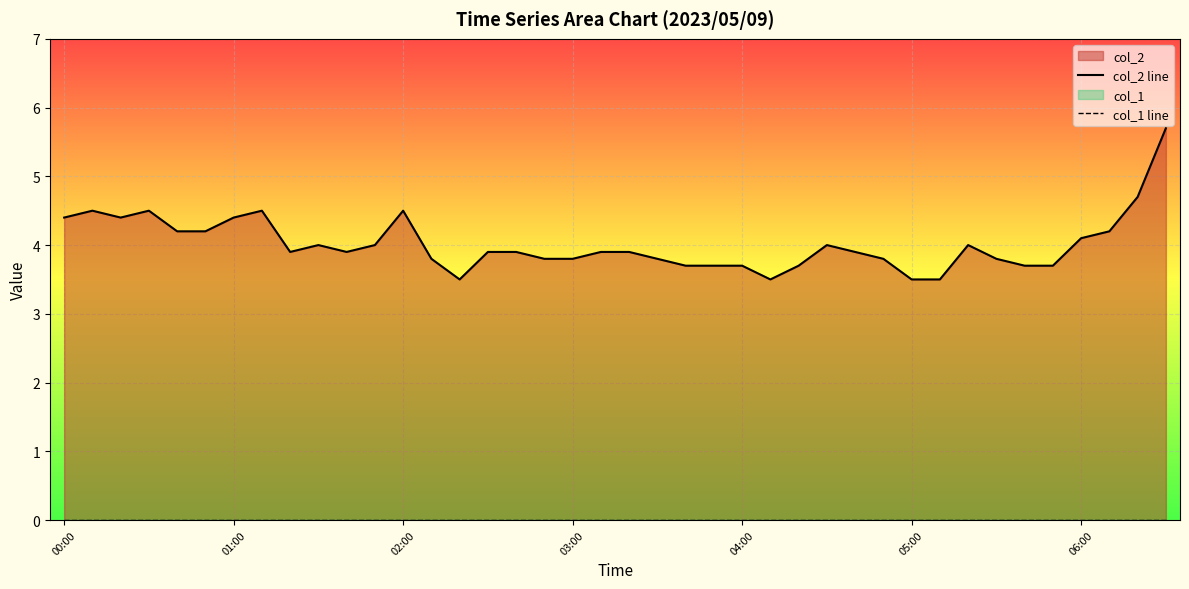

What is the average value of the col_2 line series?

4.0